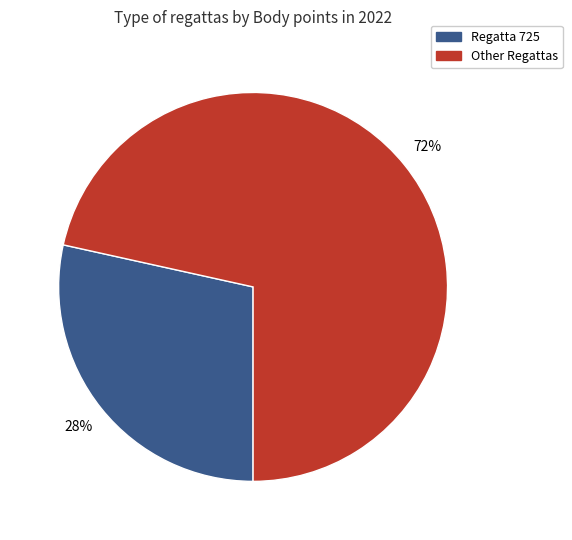

To the nearest percent, what is the average slice percentage?

50%